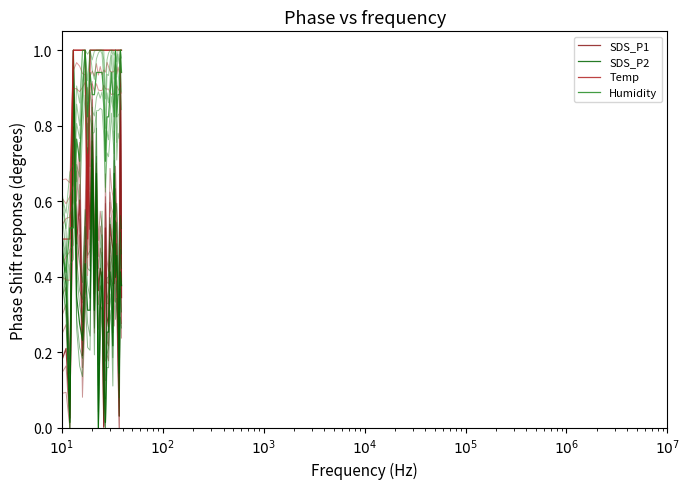

How many positive values does the SDS_P2 series have?

39